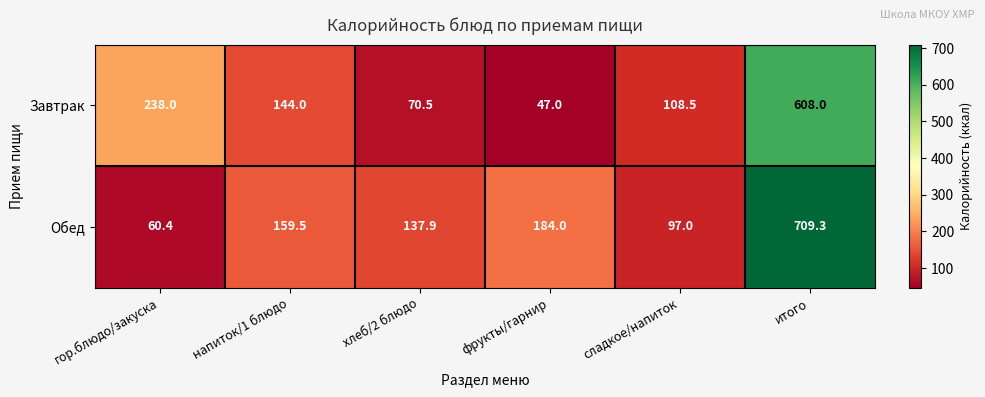

True or false: Обед has a value of 52.0 at сладкое/напиток.

False